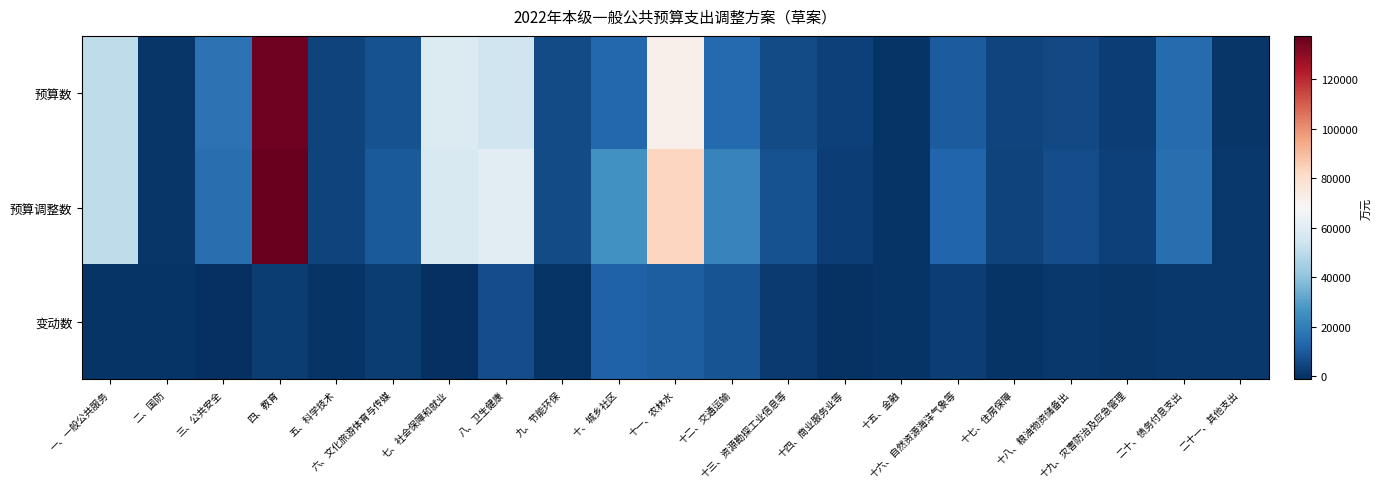

Reading left to right, extract all data points from this chart.

预算数: 一、一般公共服务=50285	二、国防=690	三、公共安全=16758	四、教育=135631	五、科学技术=3826	六、文化旅游体育与传媒=7749	七、社会保障和就业=58857	八、卫生健康=54341	九、节能环保=6121	十、城乡社区=13817	十一、农林水=71716	十二、交通运输=14002	十三、资源勘探工业信息等=6149	十四、商业服务业等=3422	十五、金融=0	十六、自然资源海洋气象等=10318	十七、住房保障=4100	十八、粮油物资储备出=5508	十九、灾害防治及应急管理=2915	二十、债务付息支出=14708	二十一、其他支出=300
预算调整数: 一、一般公共服务=50570	二、国防=690	三、公共安全=15850	四、教育=137559	五、科学技术=3956	六、文化旅游体育与传媒=9859	七、社会保障和就业=57525	八、卫生健康=60818	九、节能环保=6169	十、城乡社区=25984	十一、农林水=82819	十二、交通运输=21906	十三、资源勘探工业信息等=7577	十四、商业服务业等=2887	十五、金融=0	十六、自然资源海洋气象等=12995	十七、住房保障=4004	十八、粮油物资储备出=6441	十九、灾害防治及应急管理=3215	二十、债务付息支出=15809	二十一、其他支出=1337
变动数: 一、一般公共服务=285	二、国防=0	三、公共安全=-908	四、教育=1928	五、科学技术=130	六、文化旅游体育与传媒=2110	七、社会保障和就业=-1332	八、卫生健康=6477	九、节能环保=48	十、城乡社区=12167	十一、农林水=11103	十二、交通运输=7904	十三、资源勘探工业信息等=1428	十四、商业服务业等=-535	十五、金融=0	十六、自然资源海洋气象等=2677	十七、住房保障=-96	十八、粮油物资储备出=933	十九、灾害防治及应急管理=300	二十、债务付息支出=1101	二十一、其他支出=1037